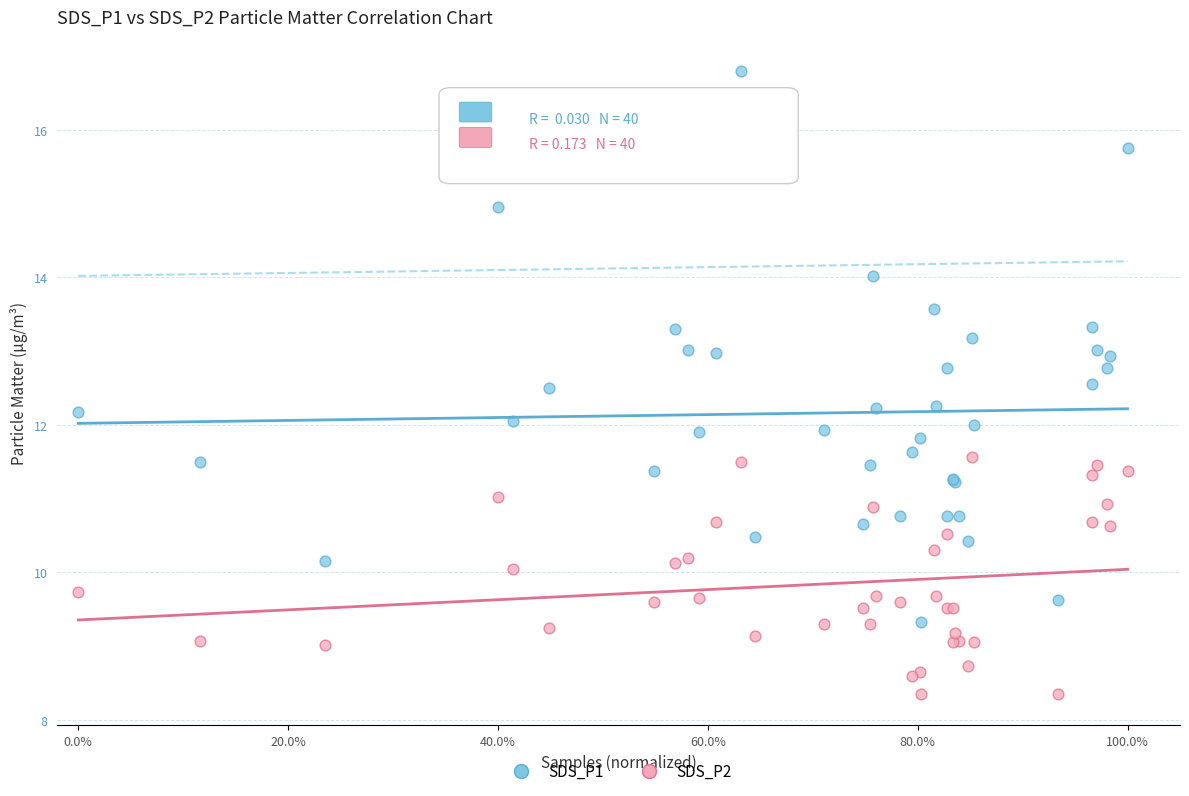

Which series has the widest spread of Y values?

SDS_P1